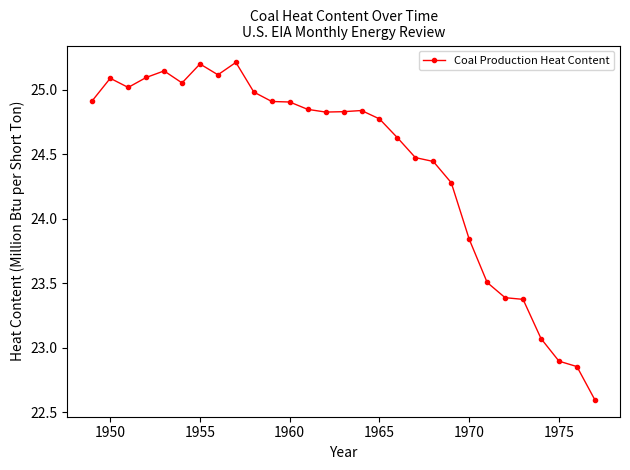

What is the sum of all values?

708.1